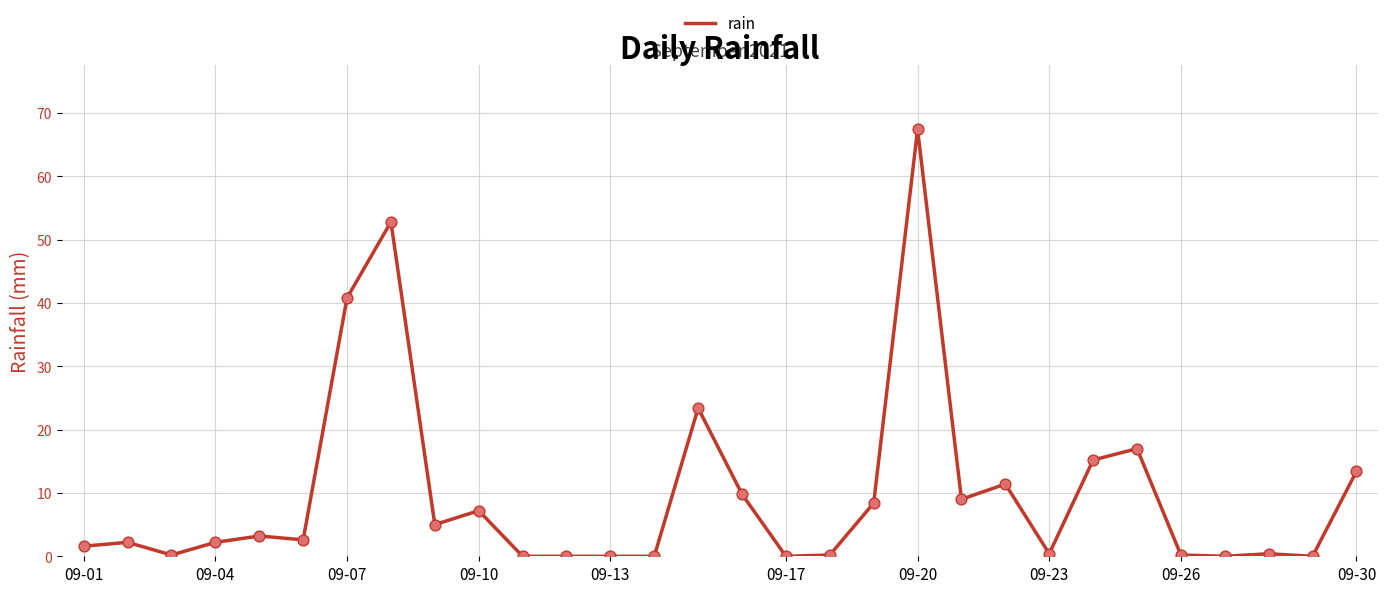

What is the greatest value displayed?

67.4